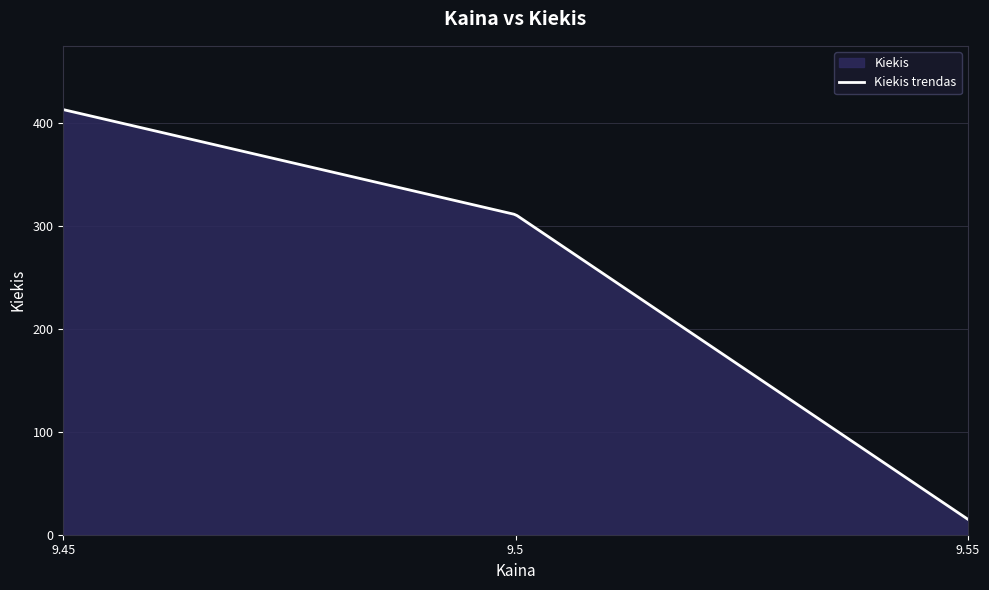

What is the minimum value shown in the chart?

15.0